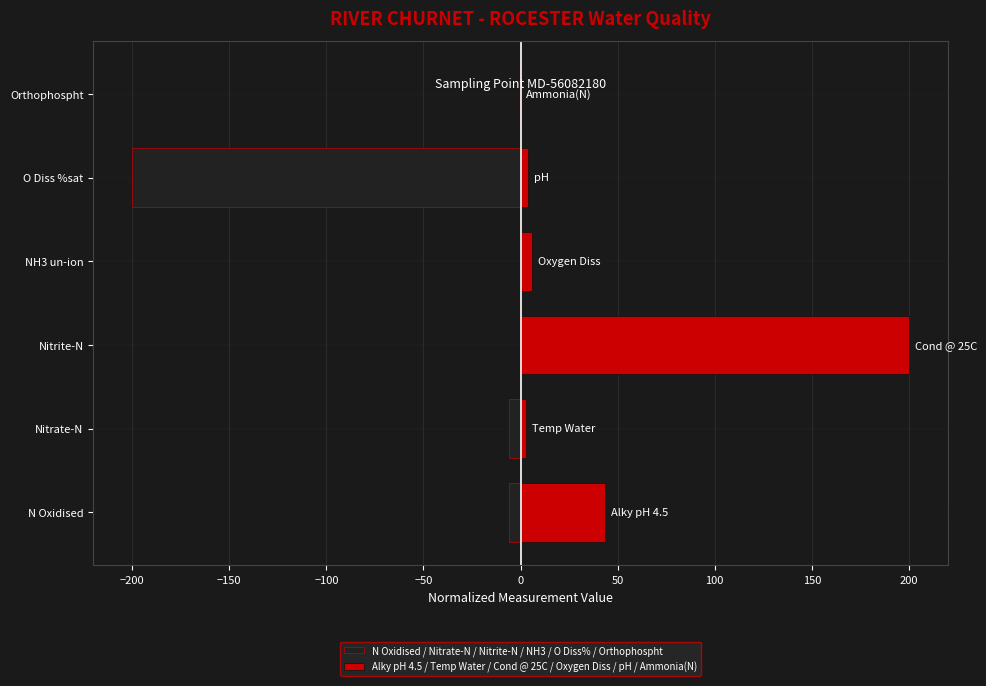

What are all the series names shown in the legend?

N Oxidised / Nitrate-N / Nitrite-N / NH3 / O Diss% / Orthophospht, Alky pH 4.5 / Temp Water / Cond @ 25C / Oxygen Diss / pH / Ammonia(N)